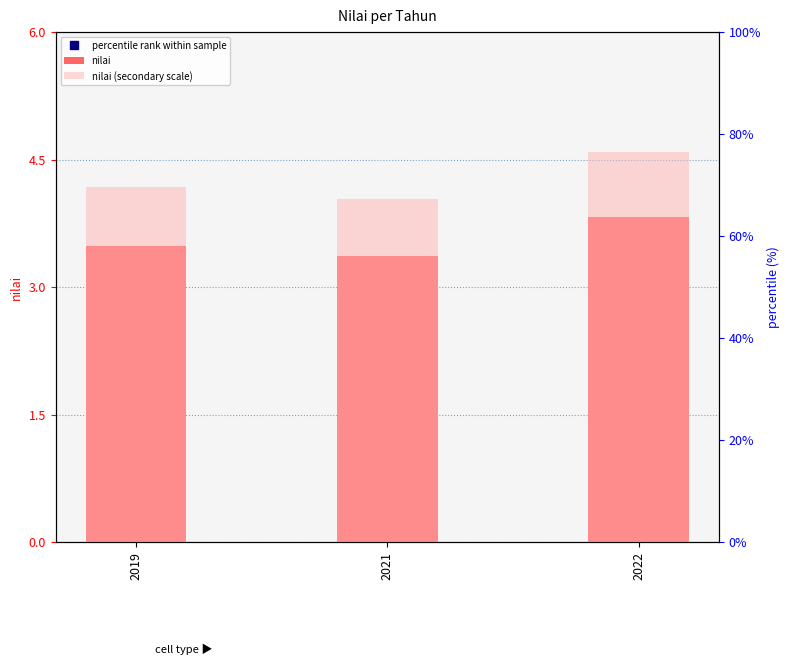

What are all the series names shown in the legend?

percentile rank within sample, nilai, nilai (secondary scale)